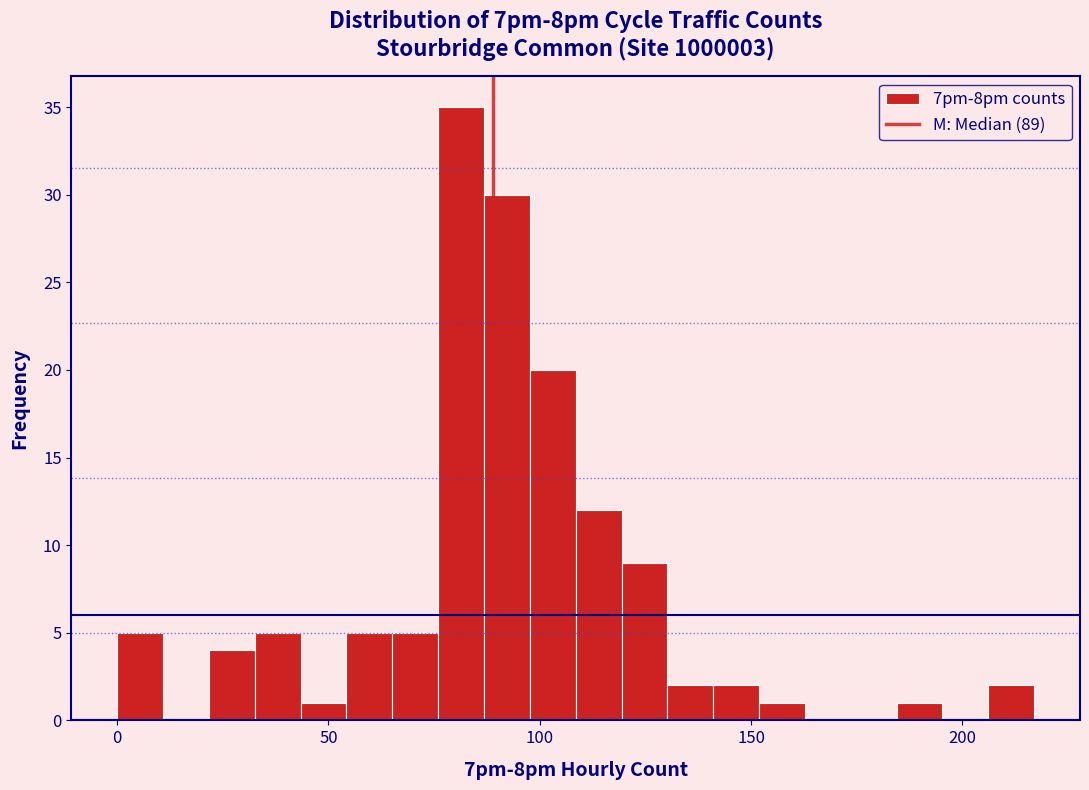

Read against the x-axis, roughly where is the centre of the tallest bar?

80